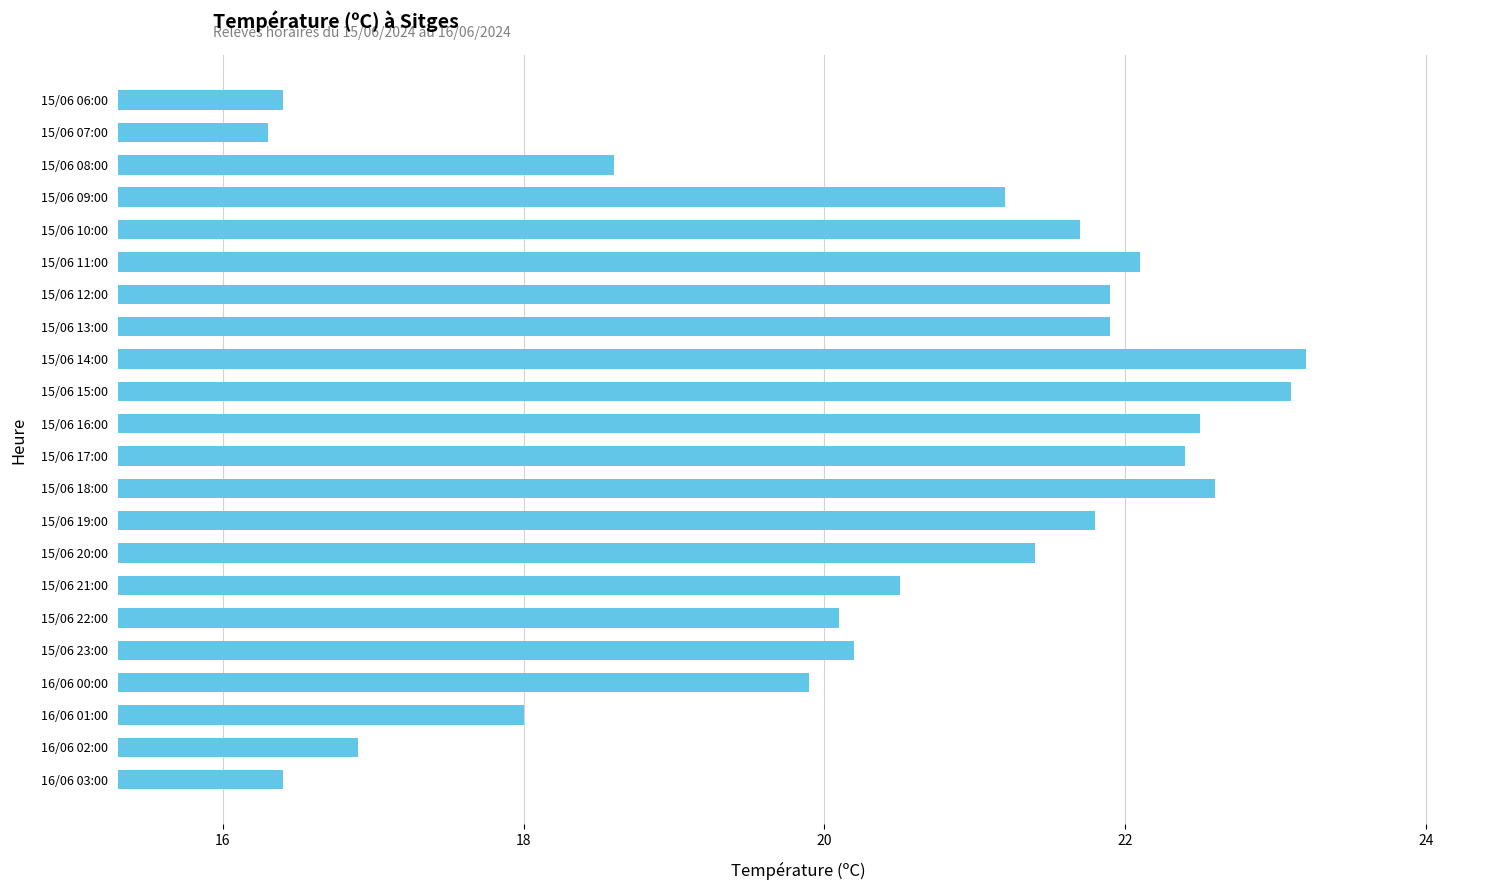

What is the maximum value shown in the chart?

23.2